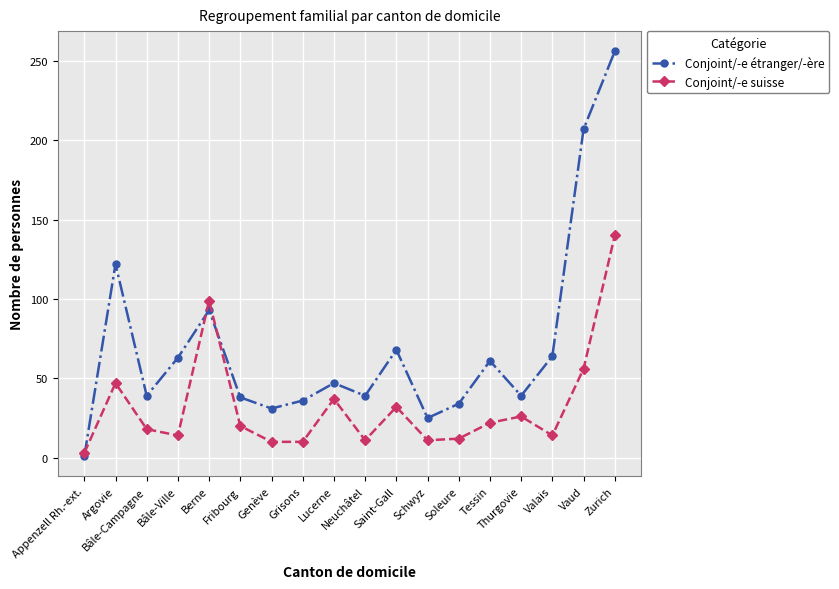

Which category has the highest value across all series?

Zurich